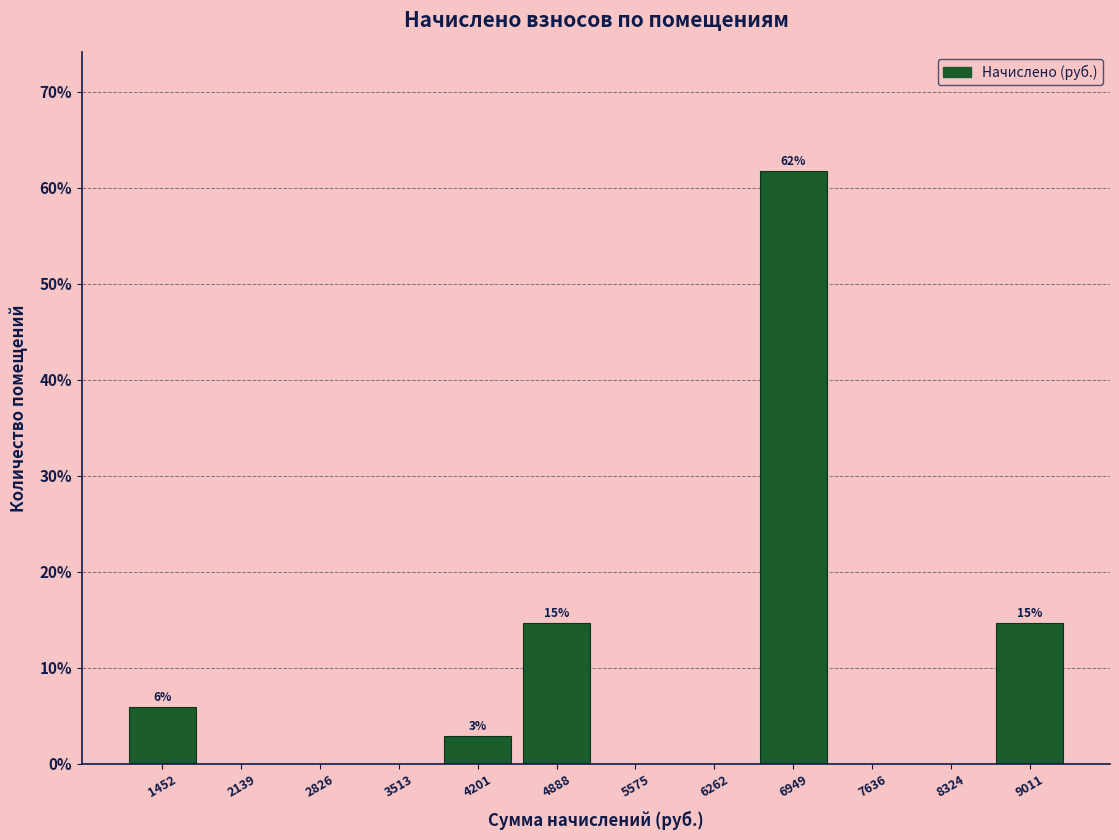

Over which range of the x-axis is the bar tallest?

6600 to 7300